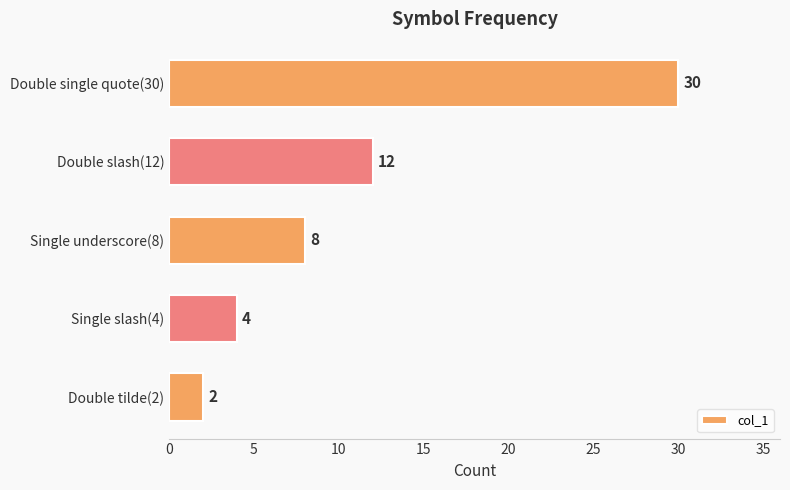

Reading bottom to top, list all the values displayed in this chart.

2	4	8	12	30